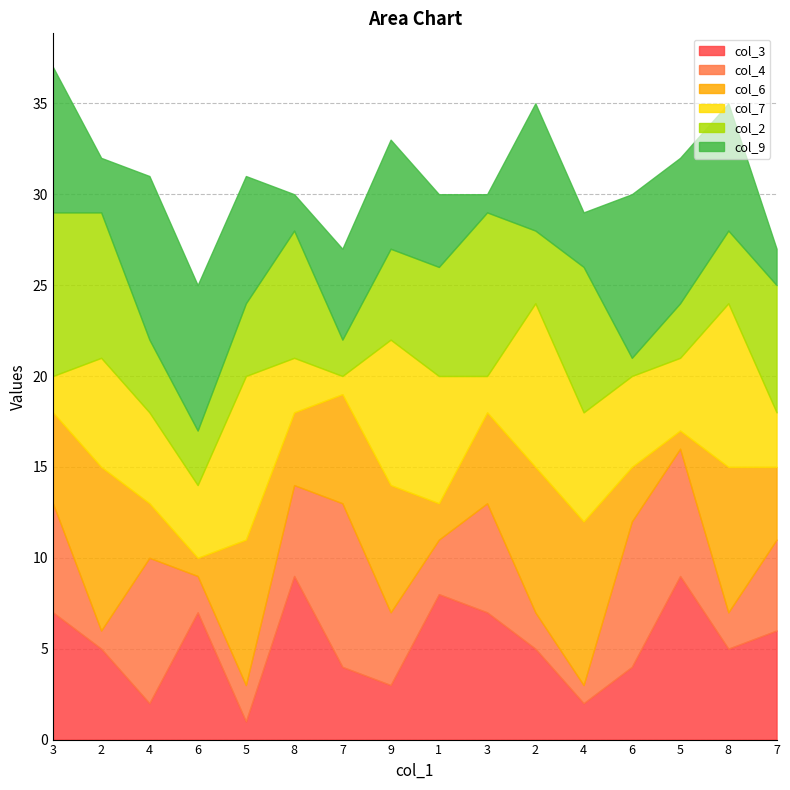

Rank the categories by col_9 value from lowest to highest.

3, 8, 7, 2, 4, 1, 7, 9, 5, 2, 8, 3, 6, 5, 4, 6